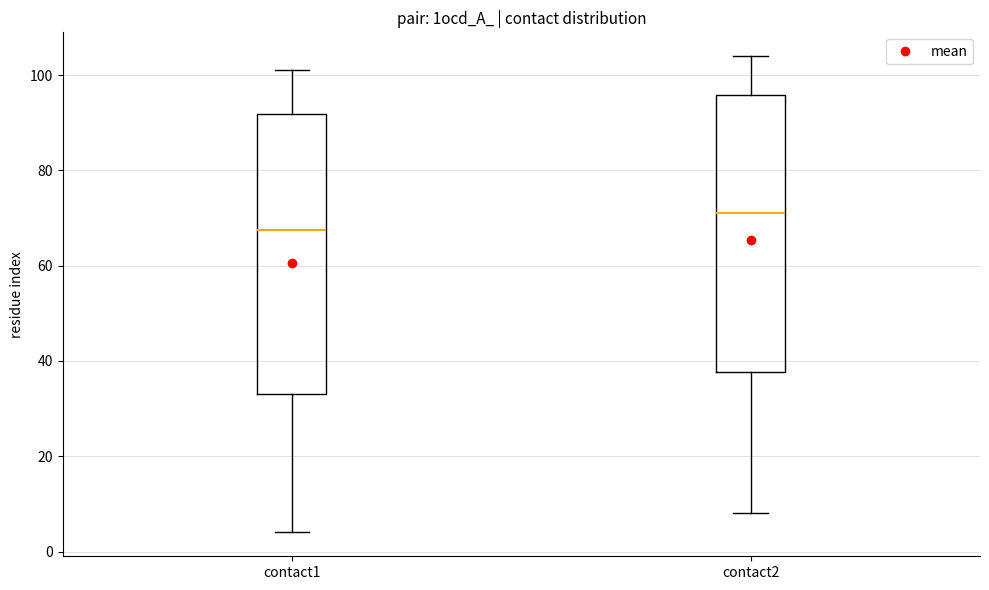

Where is the upper edge of the box for contact2 on the y-axis? The values are not printed on the chart, so give them approximately, as read against the axis.

96